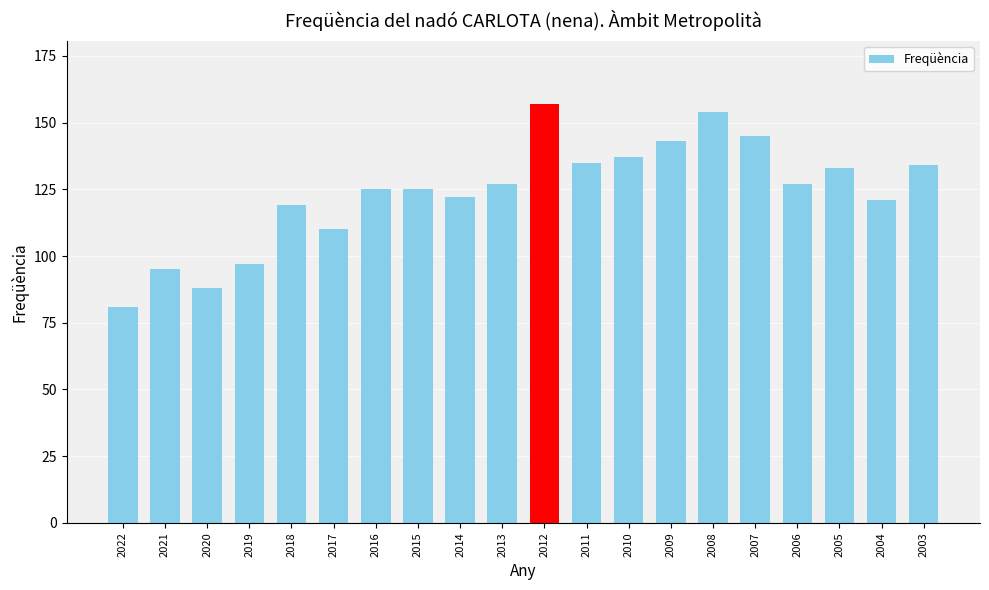

What is the greatest value displayed?

157